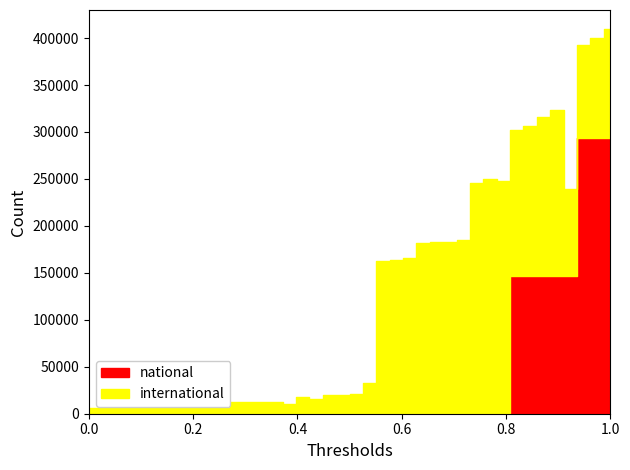

After their last crossing, which series has the higher values: national or international?

national